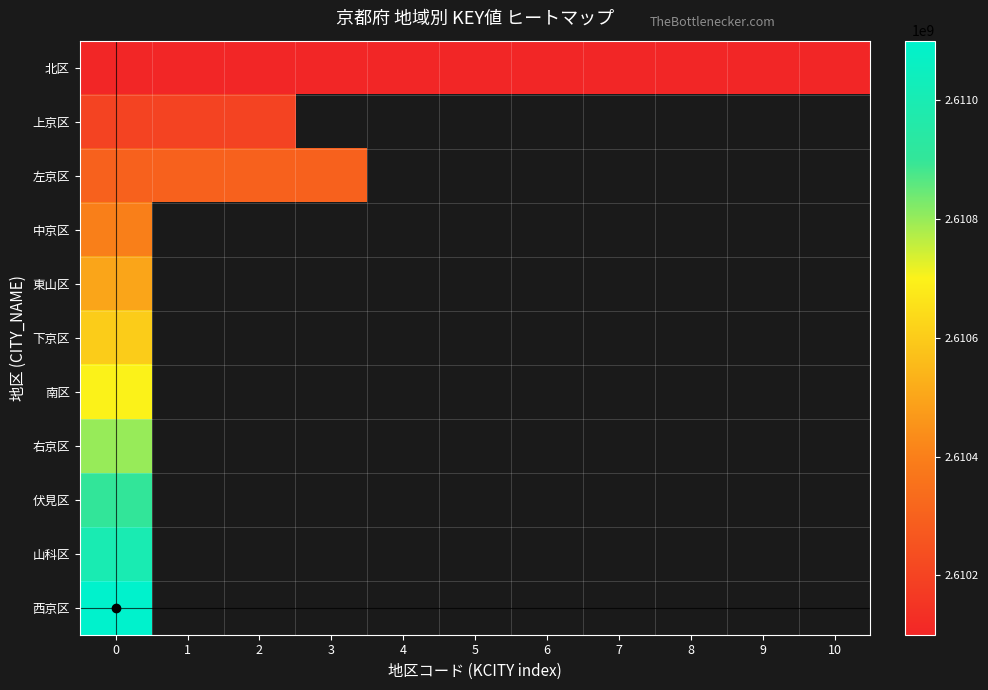

What is the difference between the maximum and minimum values in the 左京区 series?

1002.0